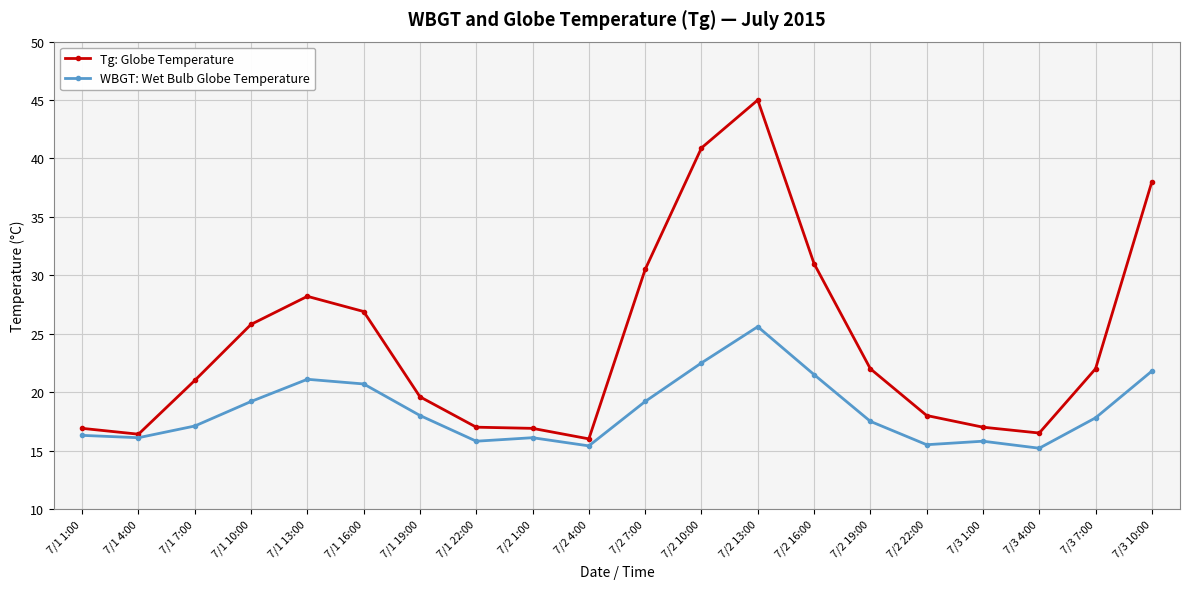

What are all the series names shown in the legend?

Tg: Globe Temperature, WBGT: Wet Bulb Globe Temperature